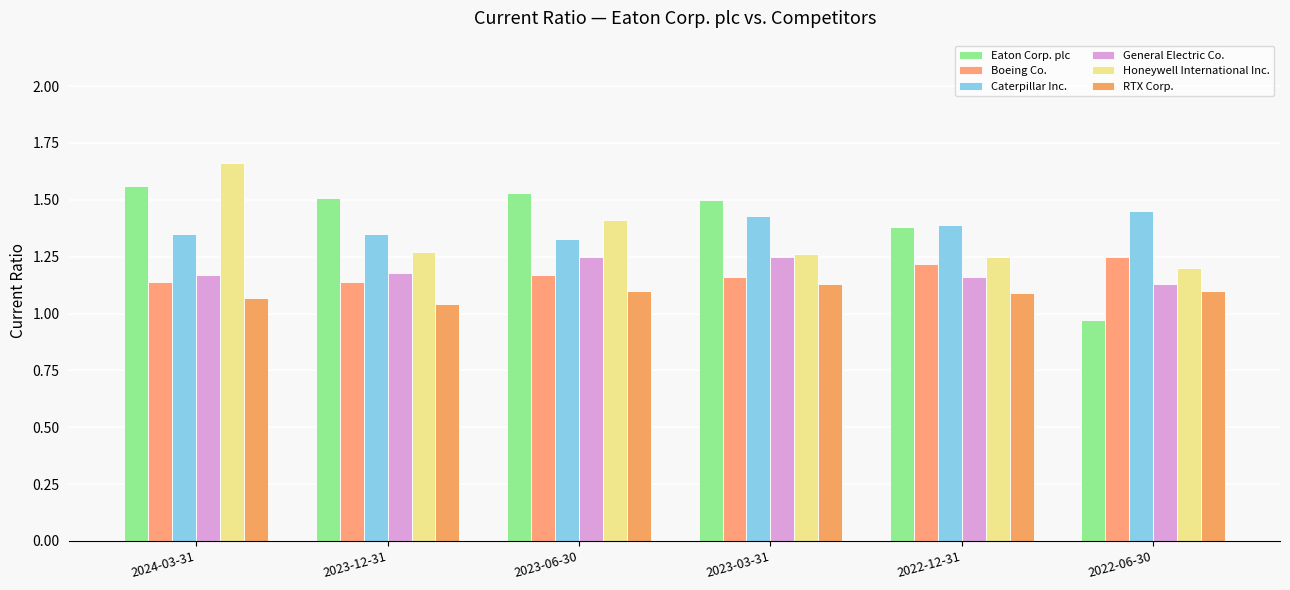

Does the chart contain any negative values?

No